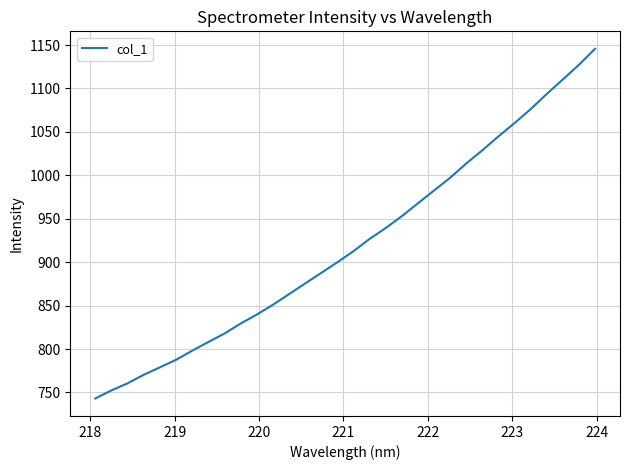

What is the difference between the maximum and minimum values?

402.6